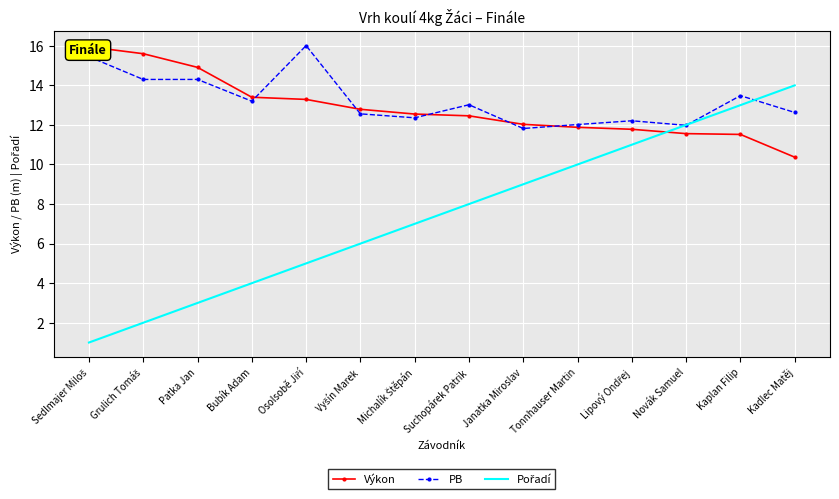

Between Bubík Adam and Kaplan Filip, which series saw the biggest shift?

Pořadí